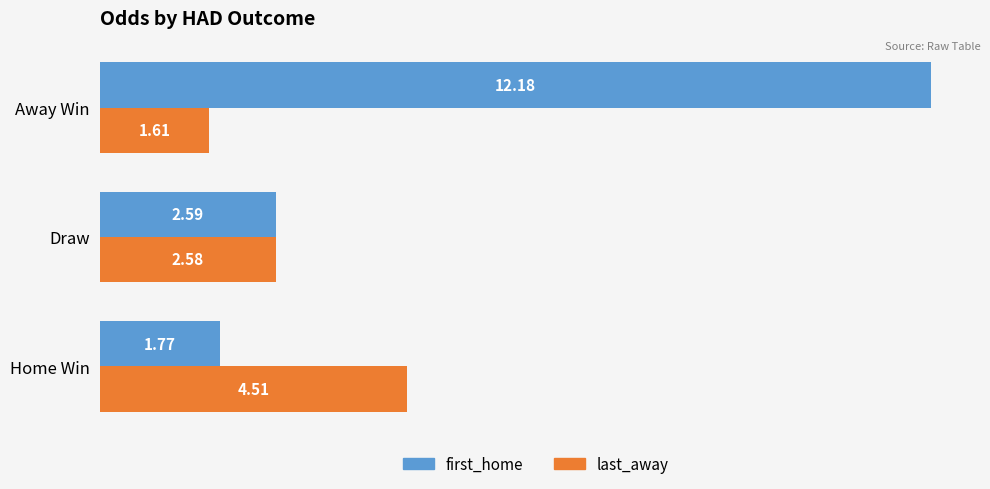

At which label does last_away reach its minimum?

Away Win